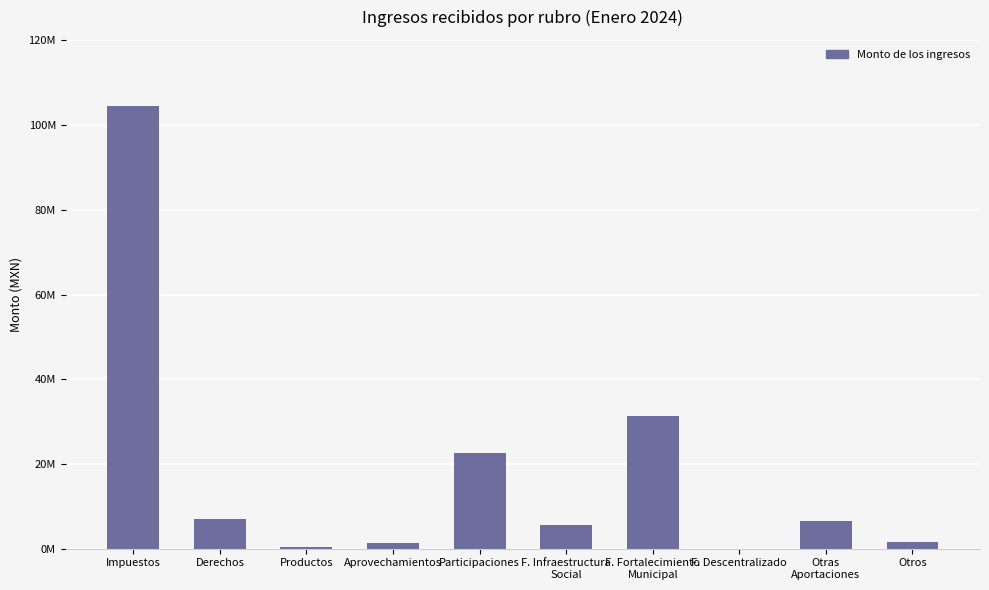

Are the bars horizontal?

No